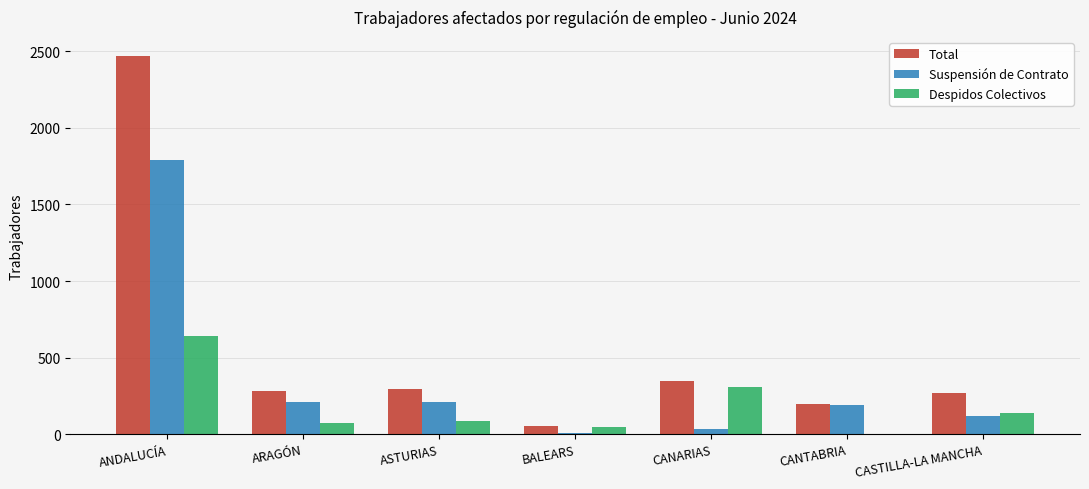

What is the total value across all series at CANTABRIA?

390